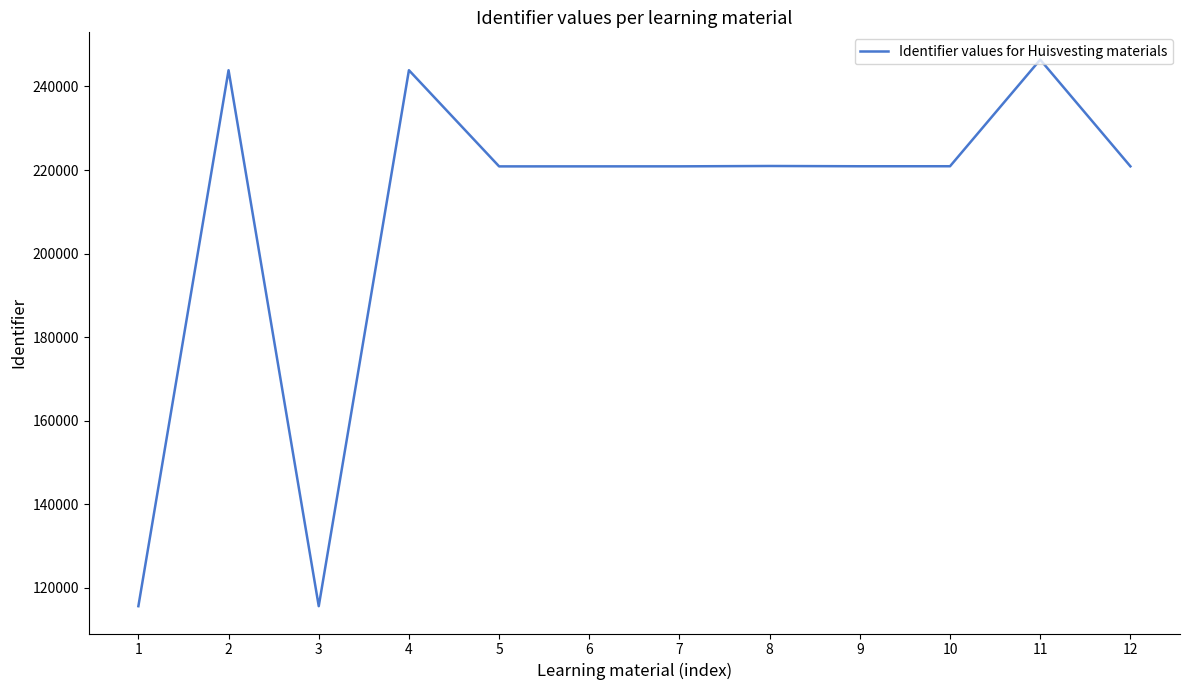

What is the average value?

209310